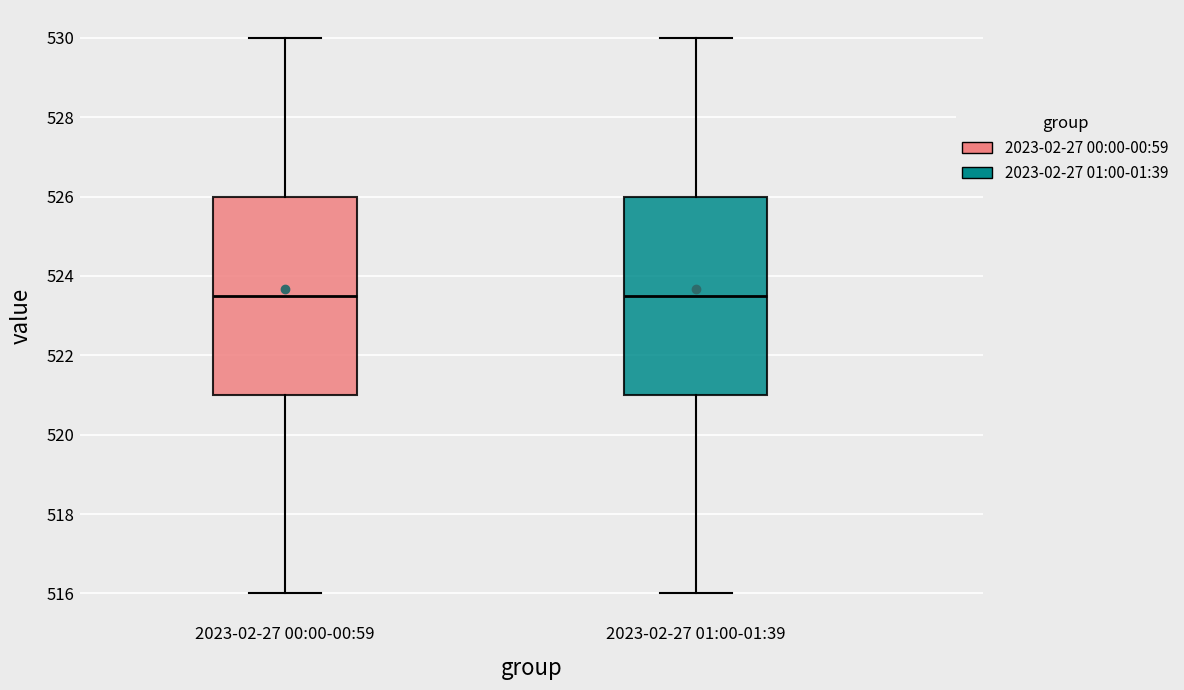

Reading left to right, read every box against the y-axis: the position of its median line, the range the box covers, and the ends of its whiskers. The values are not printed on the chart, so give them approximately, as read against the axis.

2023-02-27 00:00-00:59: median 523.6, box 521.0 to 526.0, whiskers 516.0 to 530.0
2023-02-27 01:00-01:39: median 523.6, box 521.0 to 526.0, whiskers 516.0 to 530.0